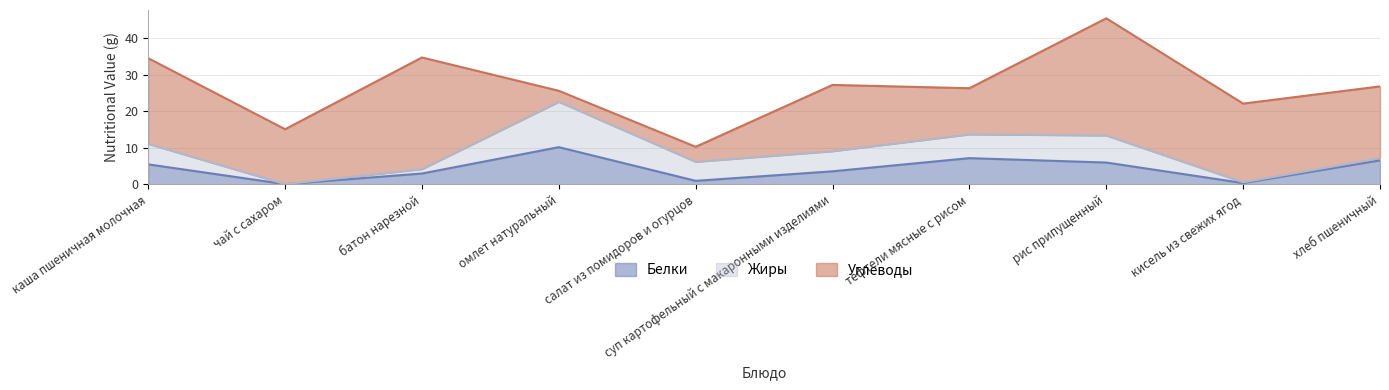

Reading right to left, what are all the values shown in this chart?

Белки: 6.6	0.4	6.0	7.2	3.6	1.0	10.2	3.0	0.1	5.5
Жиры: 0.6	0.2	7.4	6.5	5.5	5.2	12.4	1.2	0.0	5.6
Углеводы: 19.6	21.5	32.0	12.6	18.1	4.1	3.0	30.5	15.0	23.4